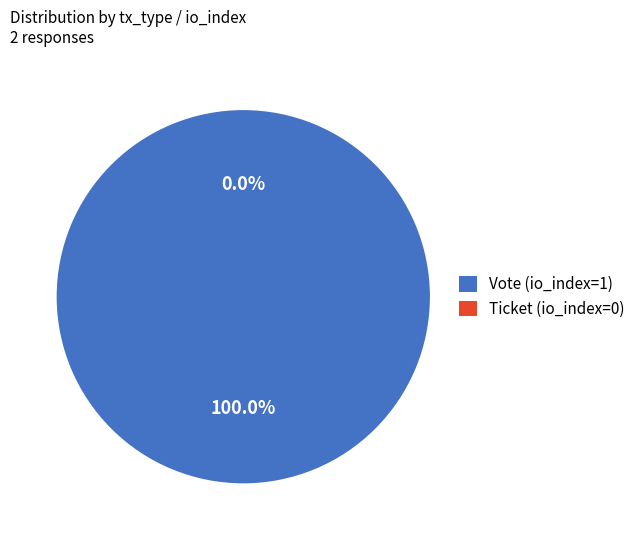

Rank the categories by value from highest to lowest.

Vote (io_index=1), Ticket (io_index=0)